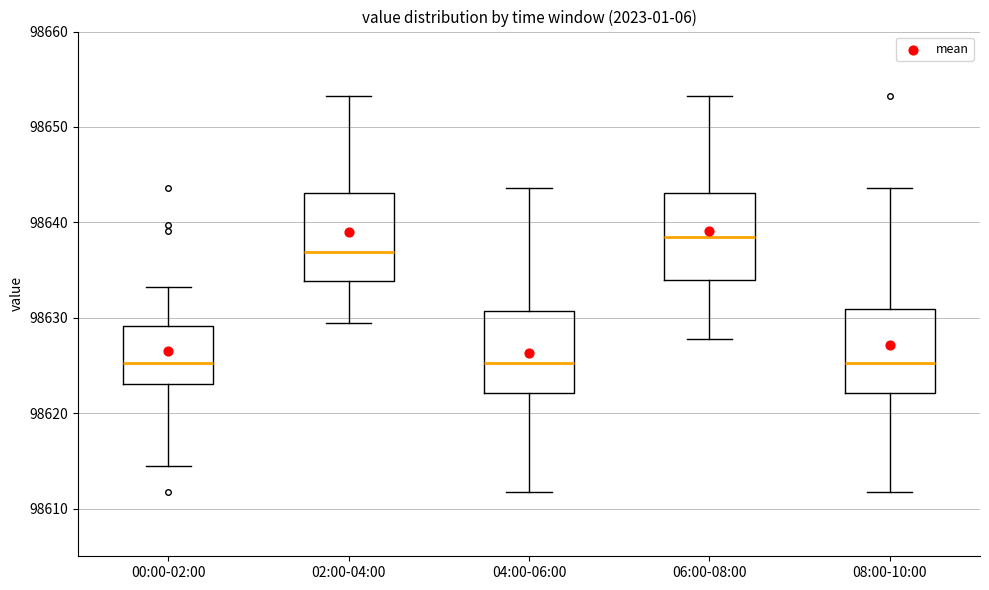

Where does the median line of the box for 08:00-10:00 sit on the y-axis? The values are not printed on the chart, so give them approximately, as read against the axis.

98625